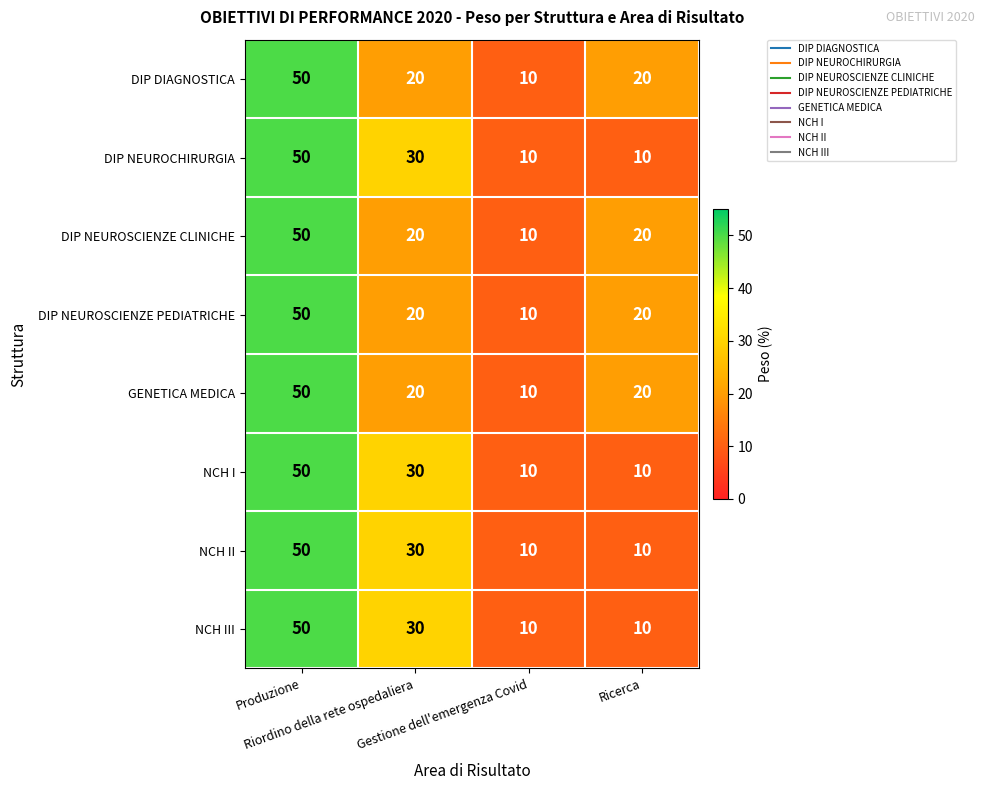

How many series are shown in this chart?

8